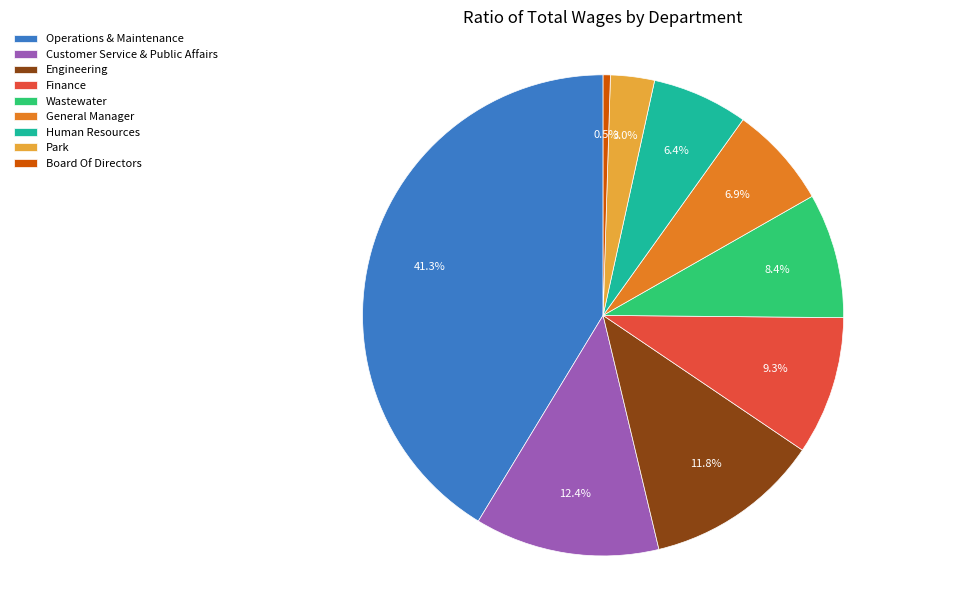

Is there a majority slice in this chart?

No